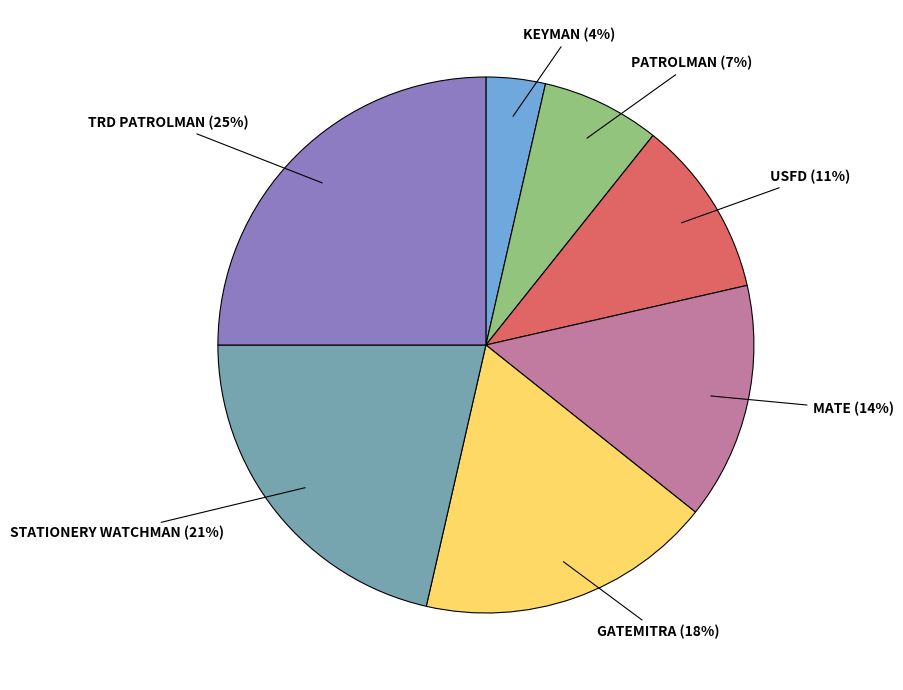

To the nearest percent, what is the difference between the largest and smallest slice percentages?

21%